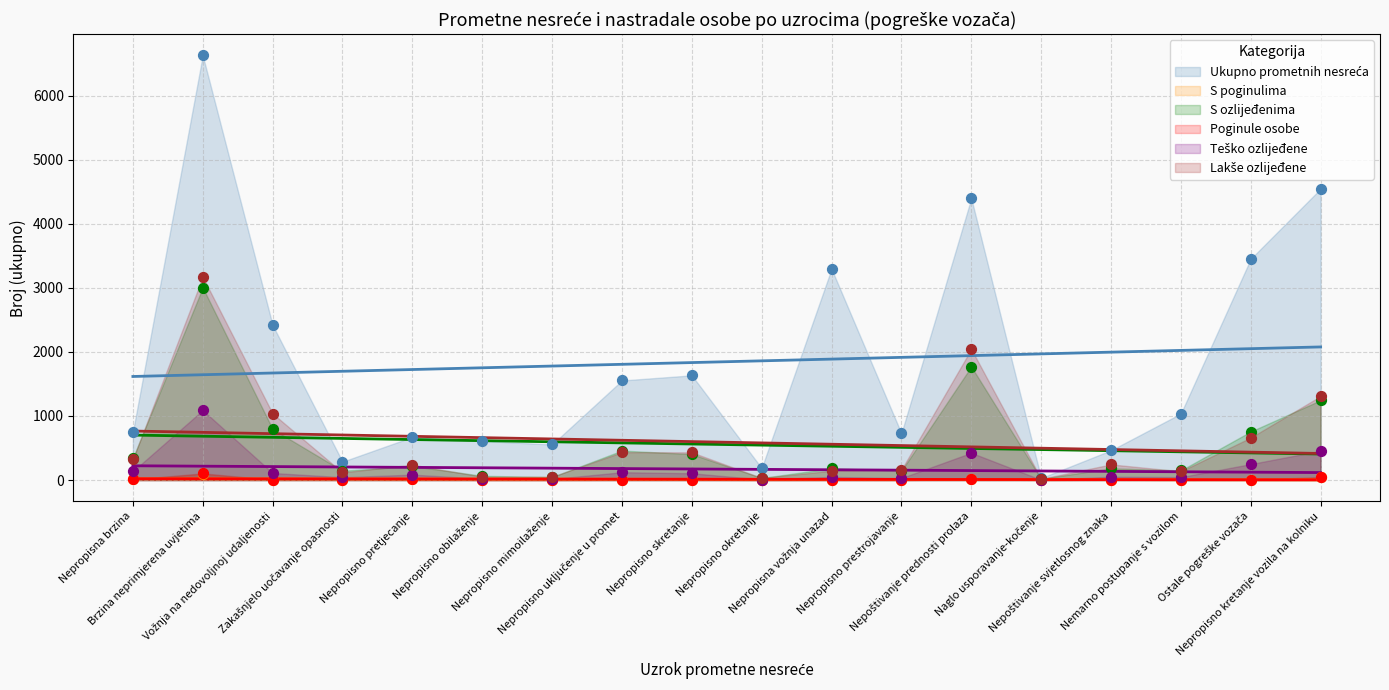

Is the value of Lakše ozlijeđene at Nepoštivanje svjetlosnog znaka greater than the value of S poginulima at Nepropisno pretjecanje?

Yes